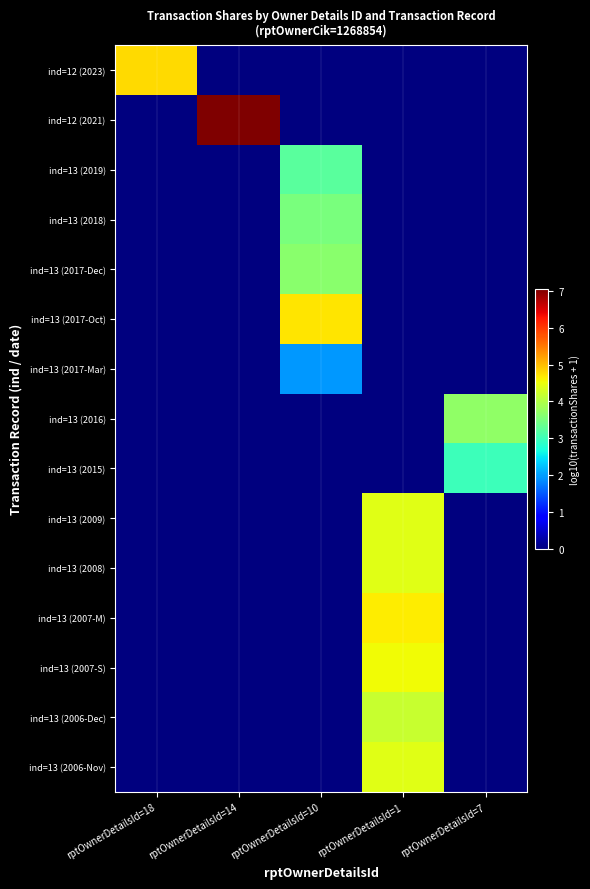

What is the total value across all series at rptOwnerDetailsId=7?

6.7